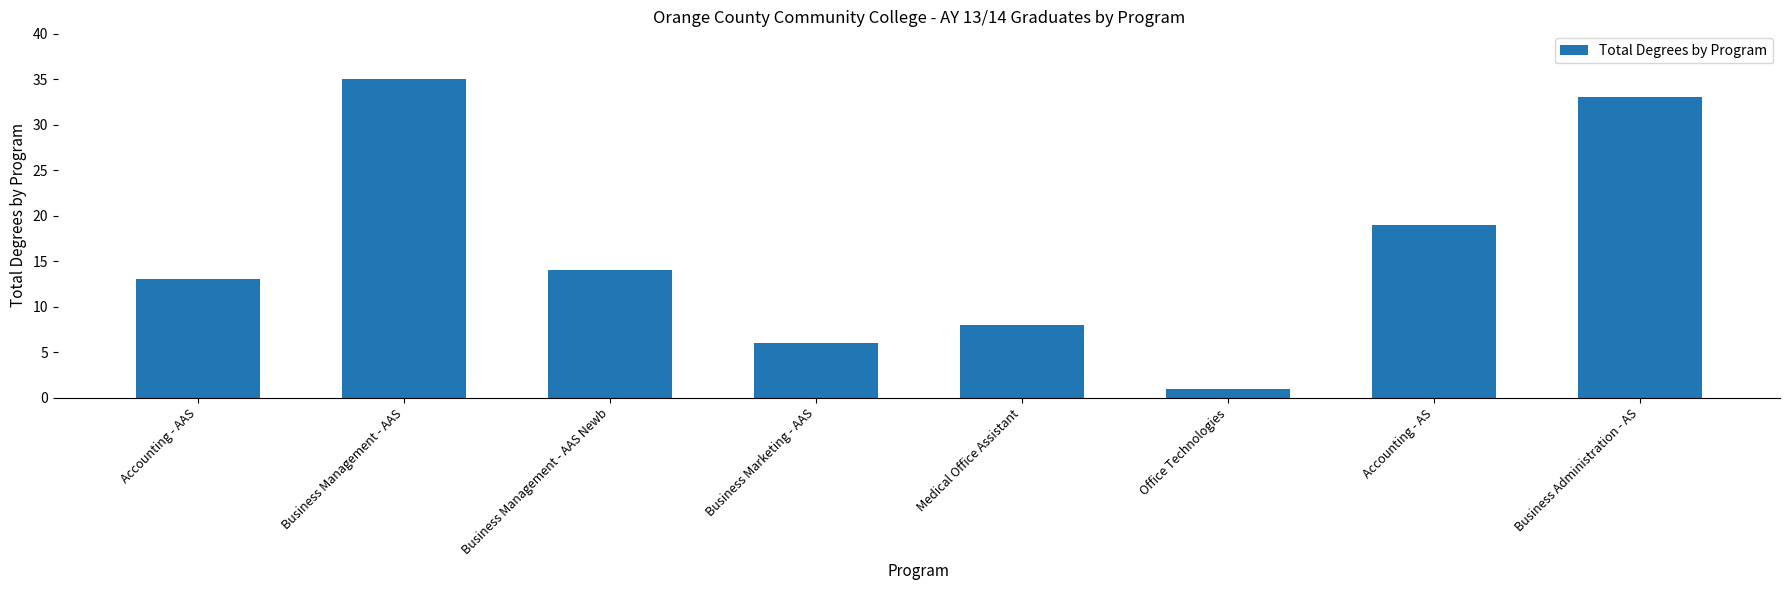

What is the sum of the values at Accounting - AAS and Business Administration - AS?

46